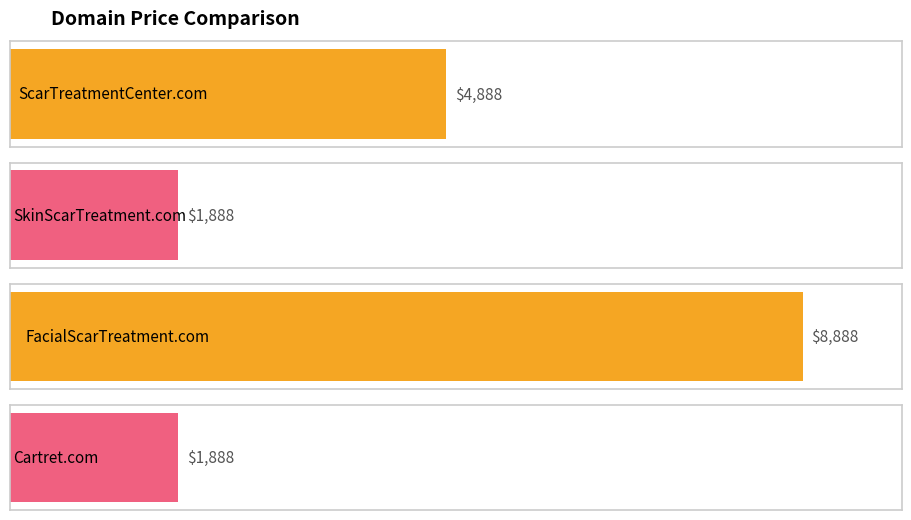

Approximately how many times larger is the value at Cartret.com compared to FacialScarTreatment.com?

0.2